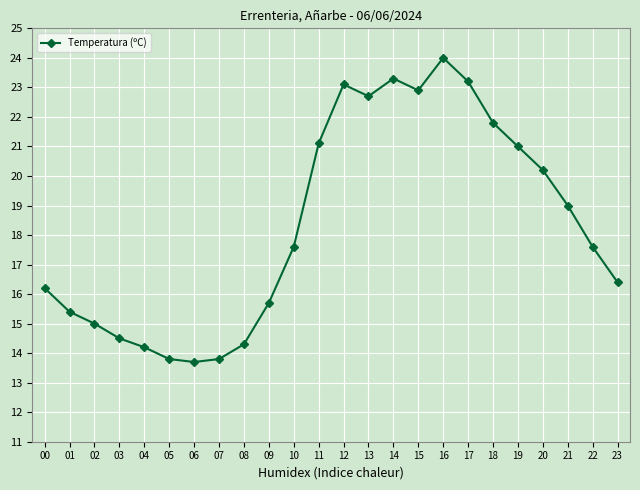

Reading right to left, what are all the values shown in this chart?

16.4	17.6	19.0	20.2	21.0	21.8	23.2	24.0	22.9	23.3	22.7	23.1	21.1	17.6	15.7	14.3	13.8	13.7	13.8	14.2	14.5	15.0	15.4	16.2